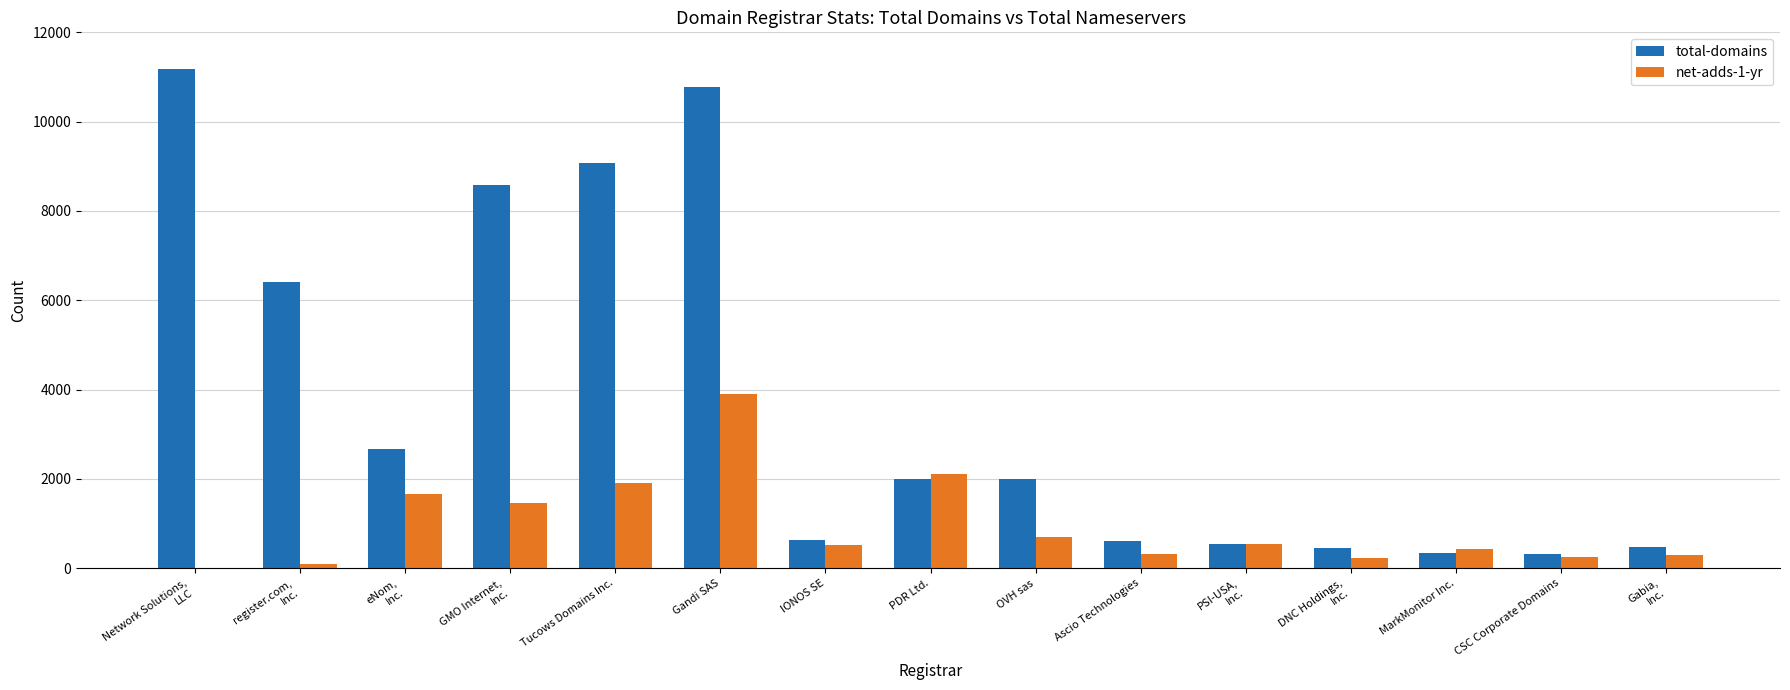

How many groups of bars are there?

15